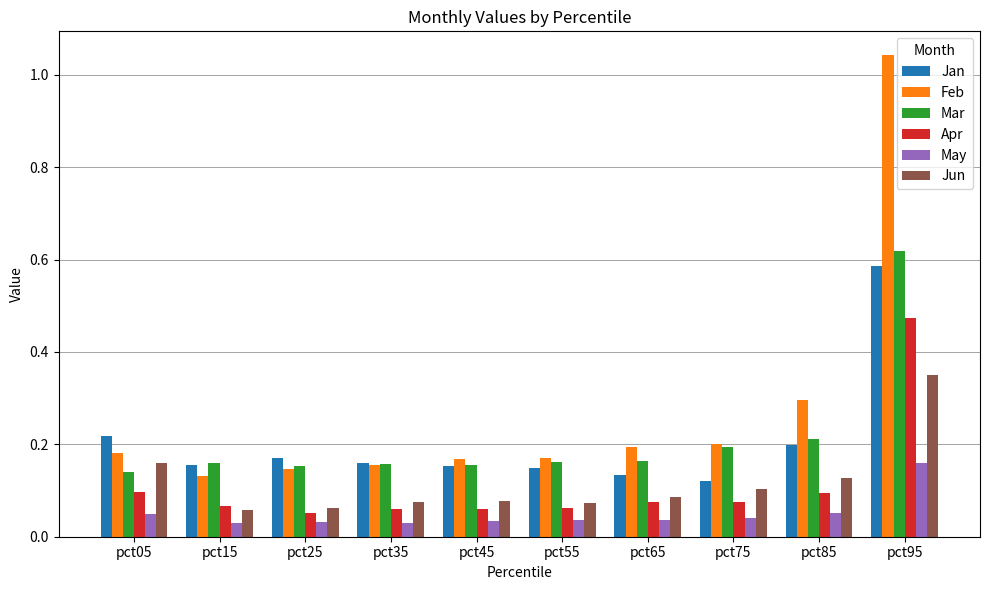

True or false: Jun has a value of 0.1 at pct55.

True